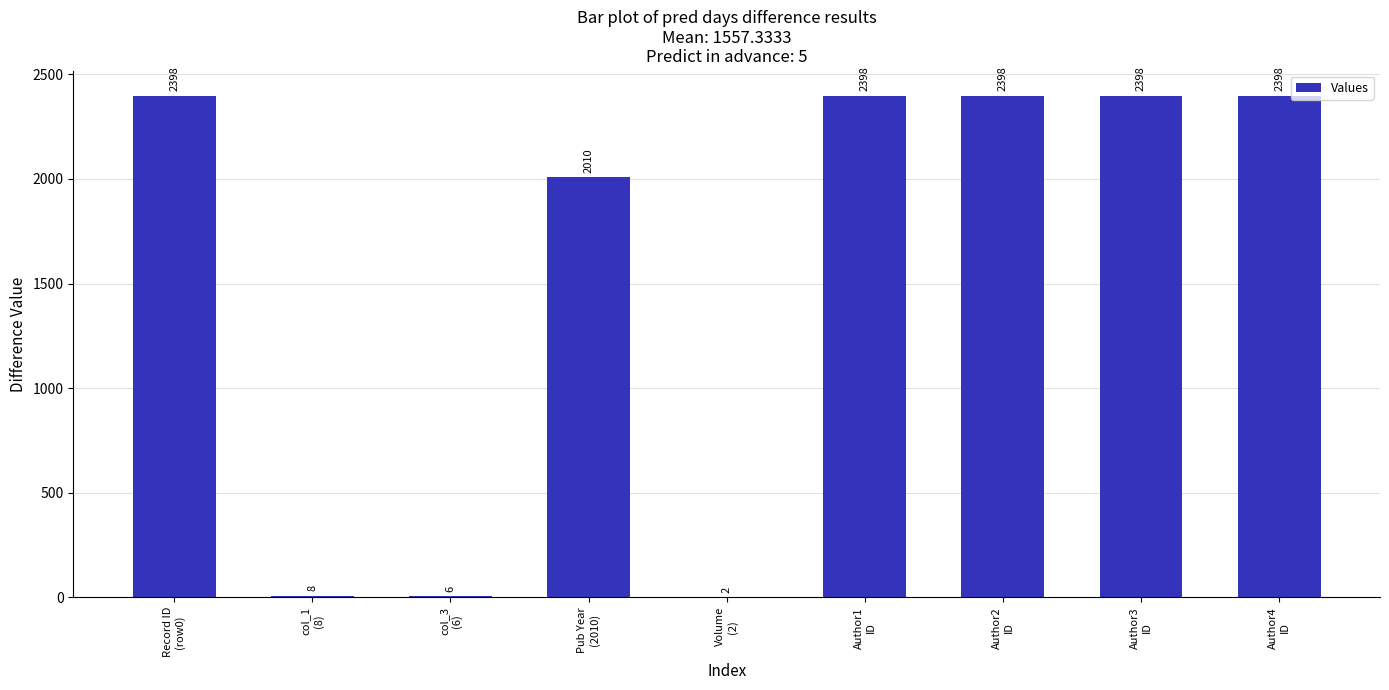

What is the greatest value displayed?

2398